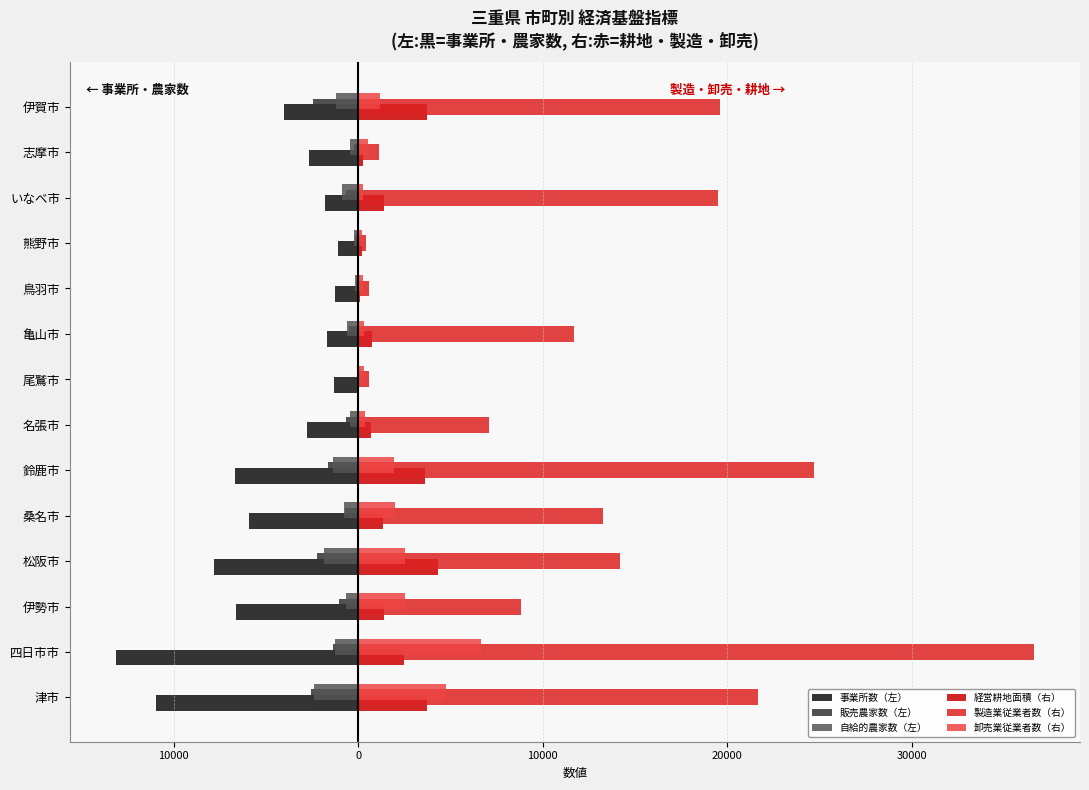

What are all the series names shown in the legend?

事業所数（左）, 販売農家数（左）, 自給的農家数（左）, 経営耕地面積（右）, 製造業従業者数（右）, 卸売業従業者数（右）